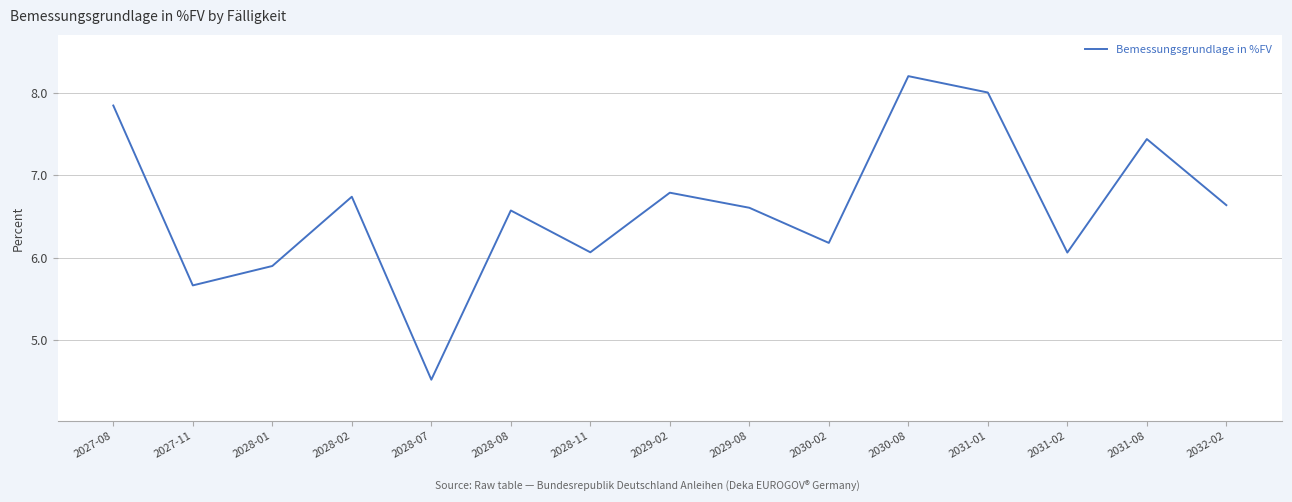

Read the value at 2028-01.

5.9